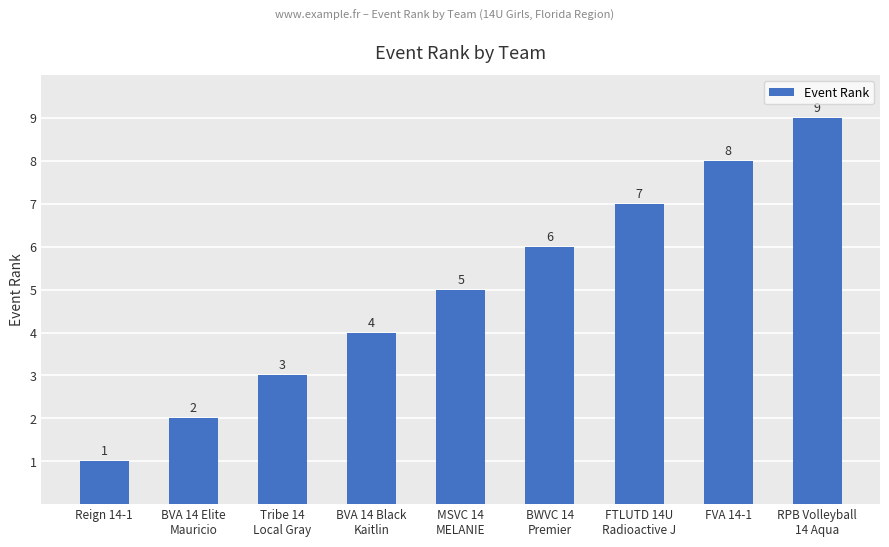

What is the difference between the second highest and minimum values?

7